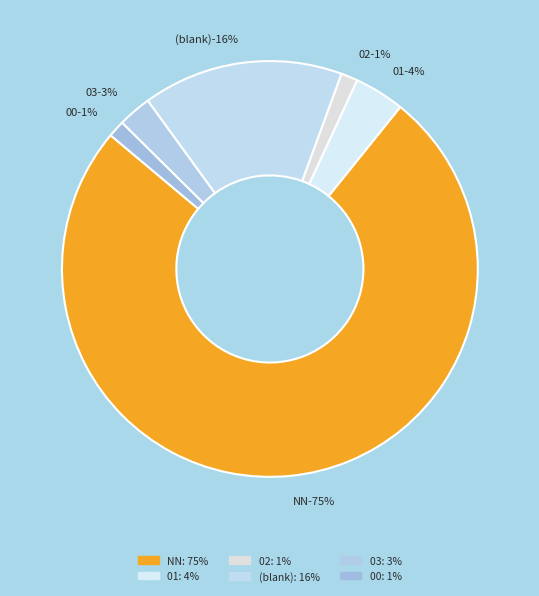

True or false: NN accounts for 75% of the total.

True